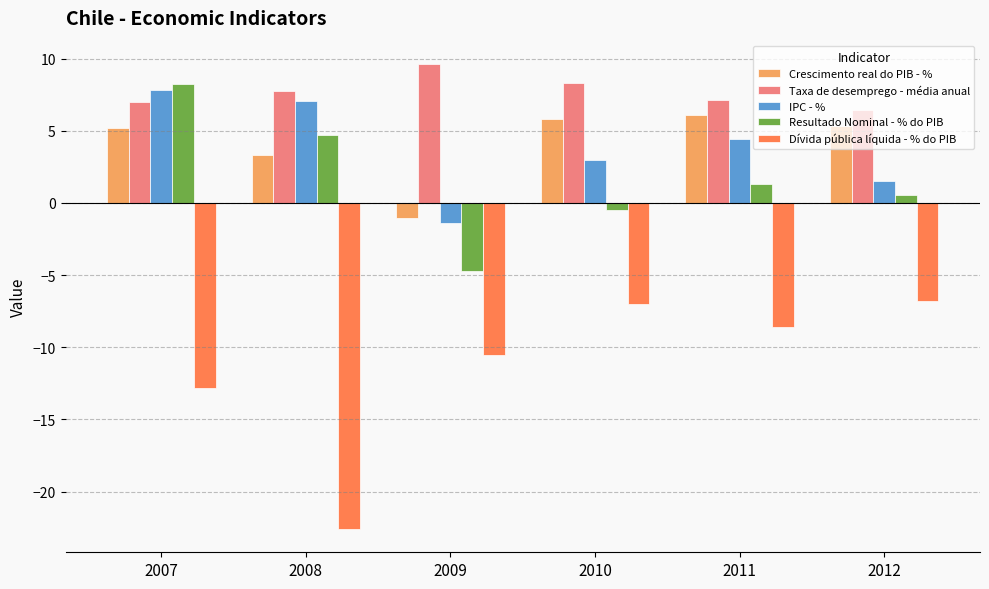

Which series has the widest spread of values?

Dívida pública líquida - % do PIB